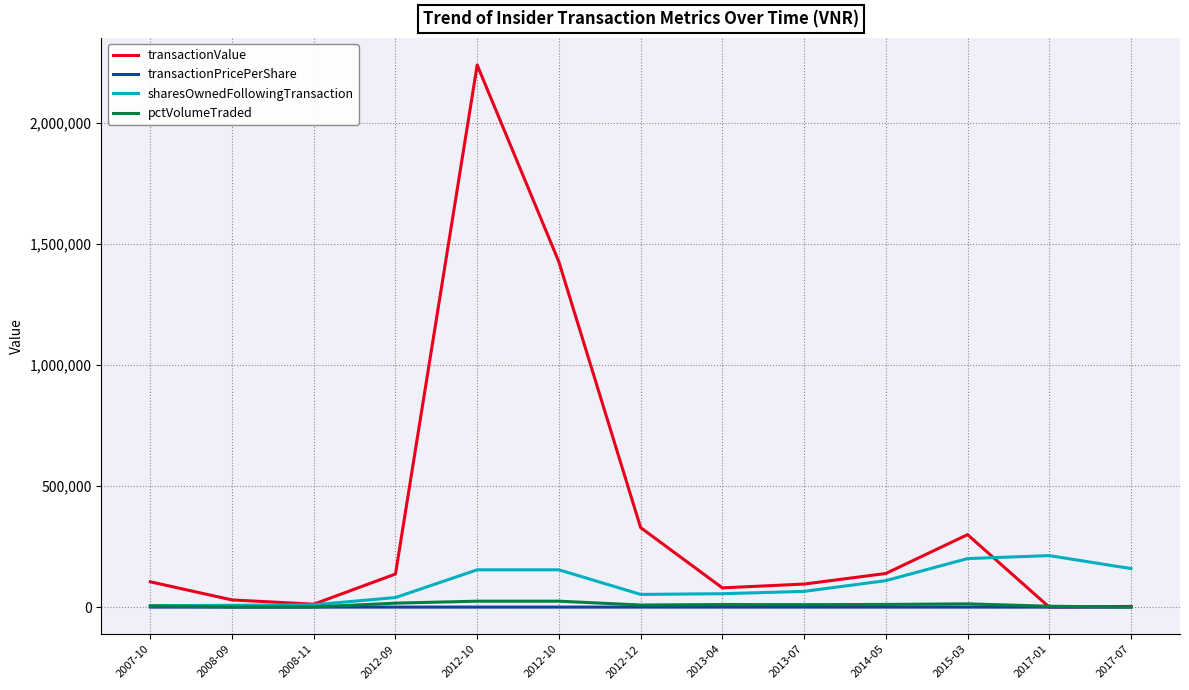

Rank the series at 2012-10 from highest to lowest value.

transactionValue, sharesOwnedFollowingTransaction, pctVolumeTraded, transactionPricePerShare